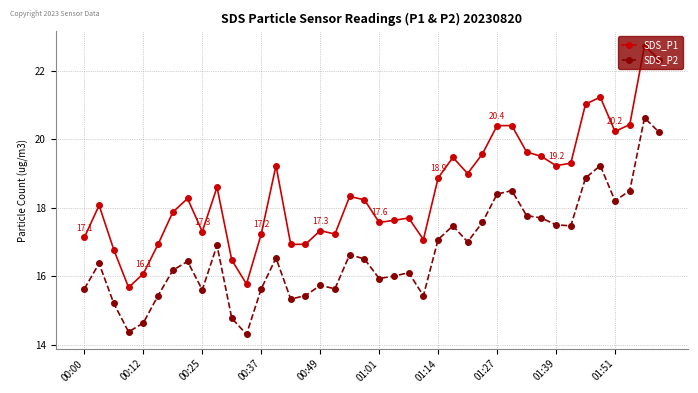

What is the sum of all SDS_P1 values?

739.7